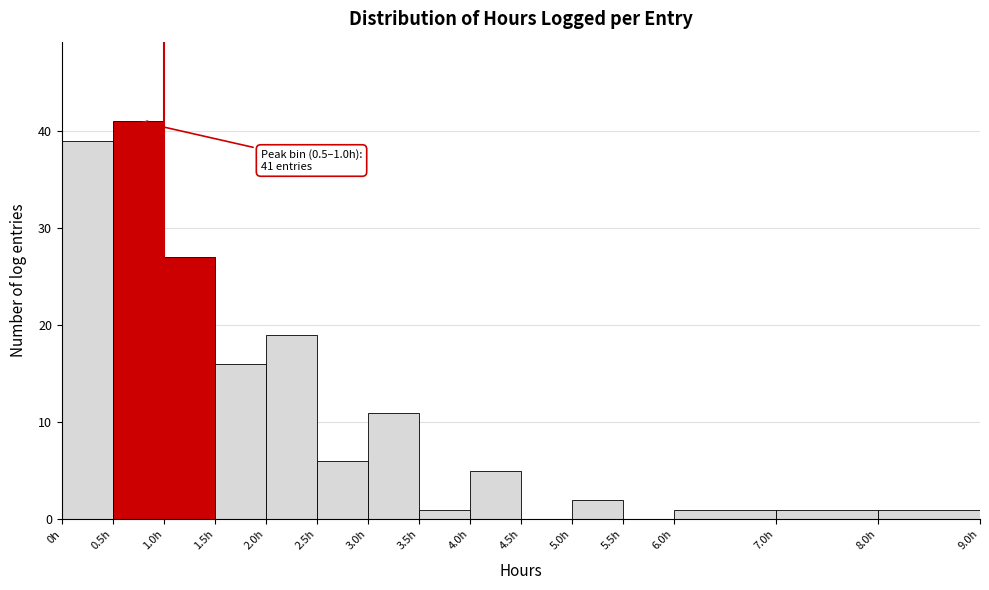

Which range on the x-axis has the tallest bar?

0.5 to 1.0